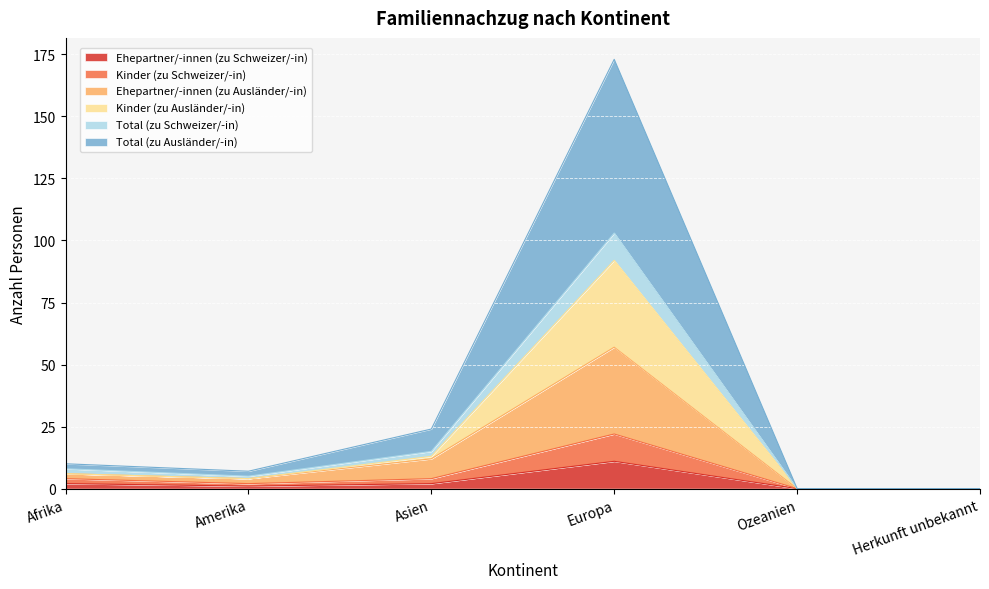

In Total (zu Ausländer/-in), how many points are higher than both neighbors (excluding endpoints)?

1